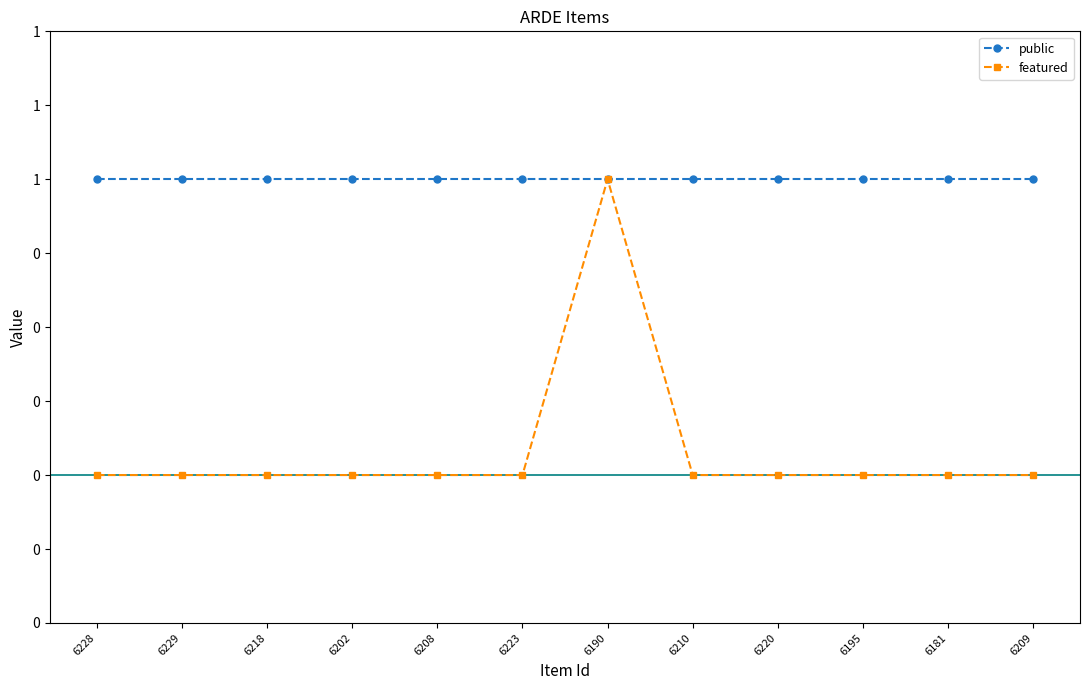

What is the highest value of the public series?

1